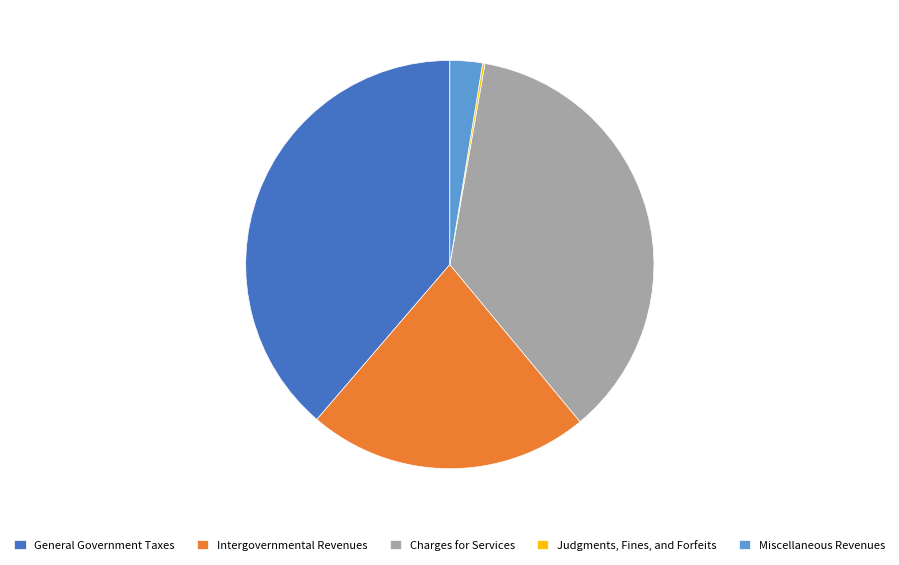

Does Charges for Services account for over 50% of the chart?

No